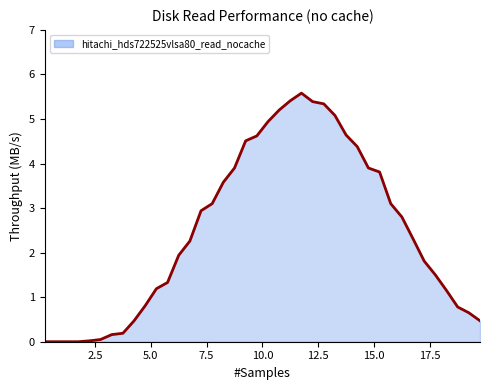

What is the greatest value displayed?

5.6